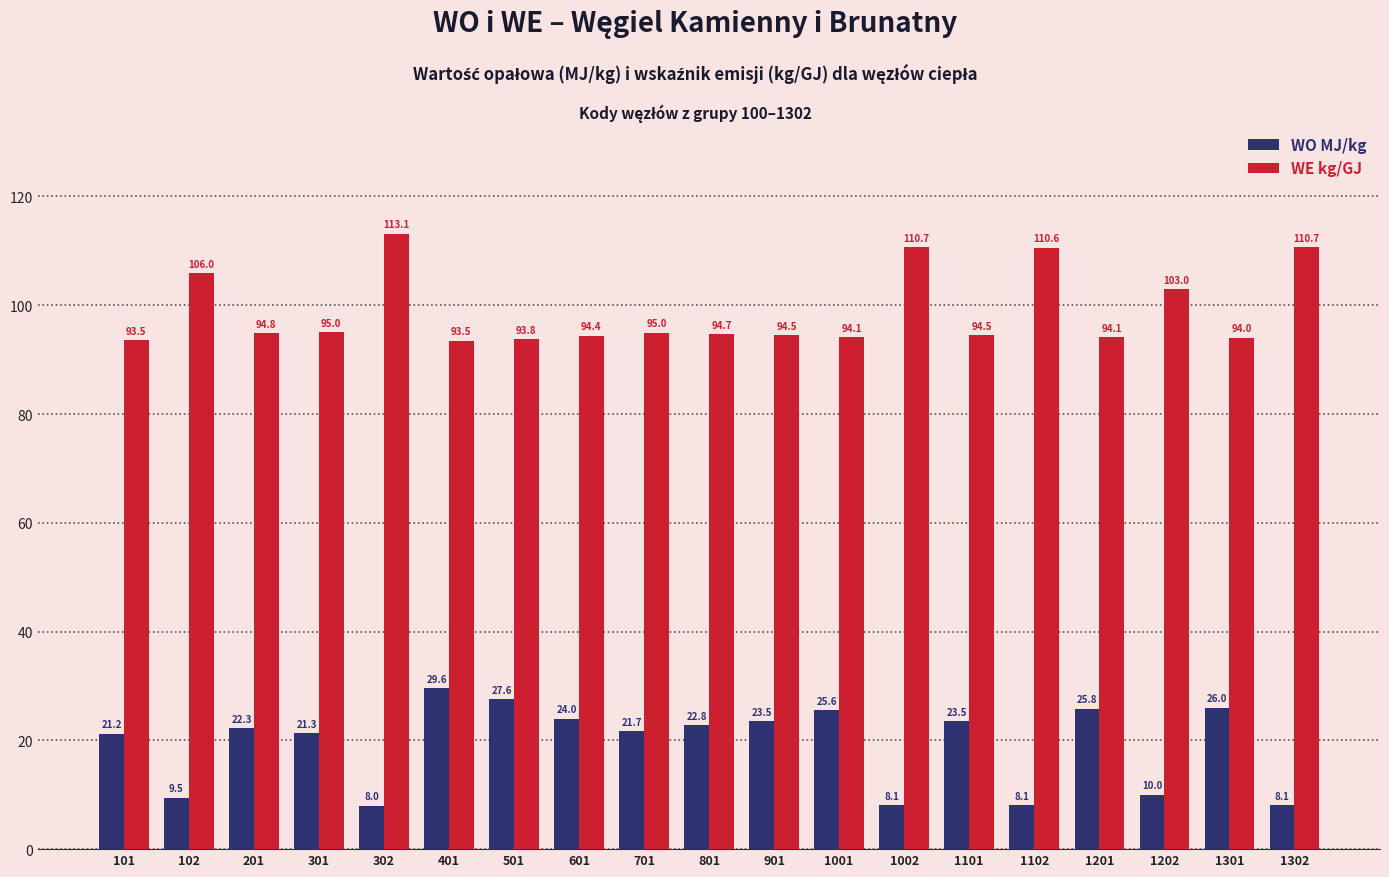

What is the sum of the WO MJ/kg values at 601 and 101?

45.2